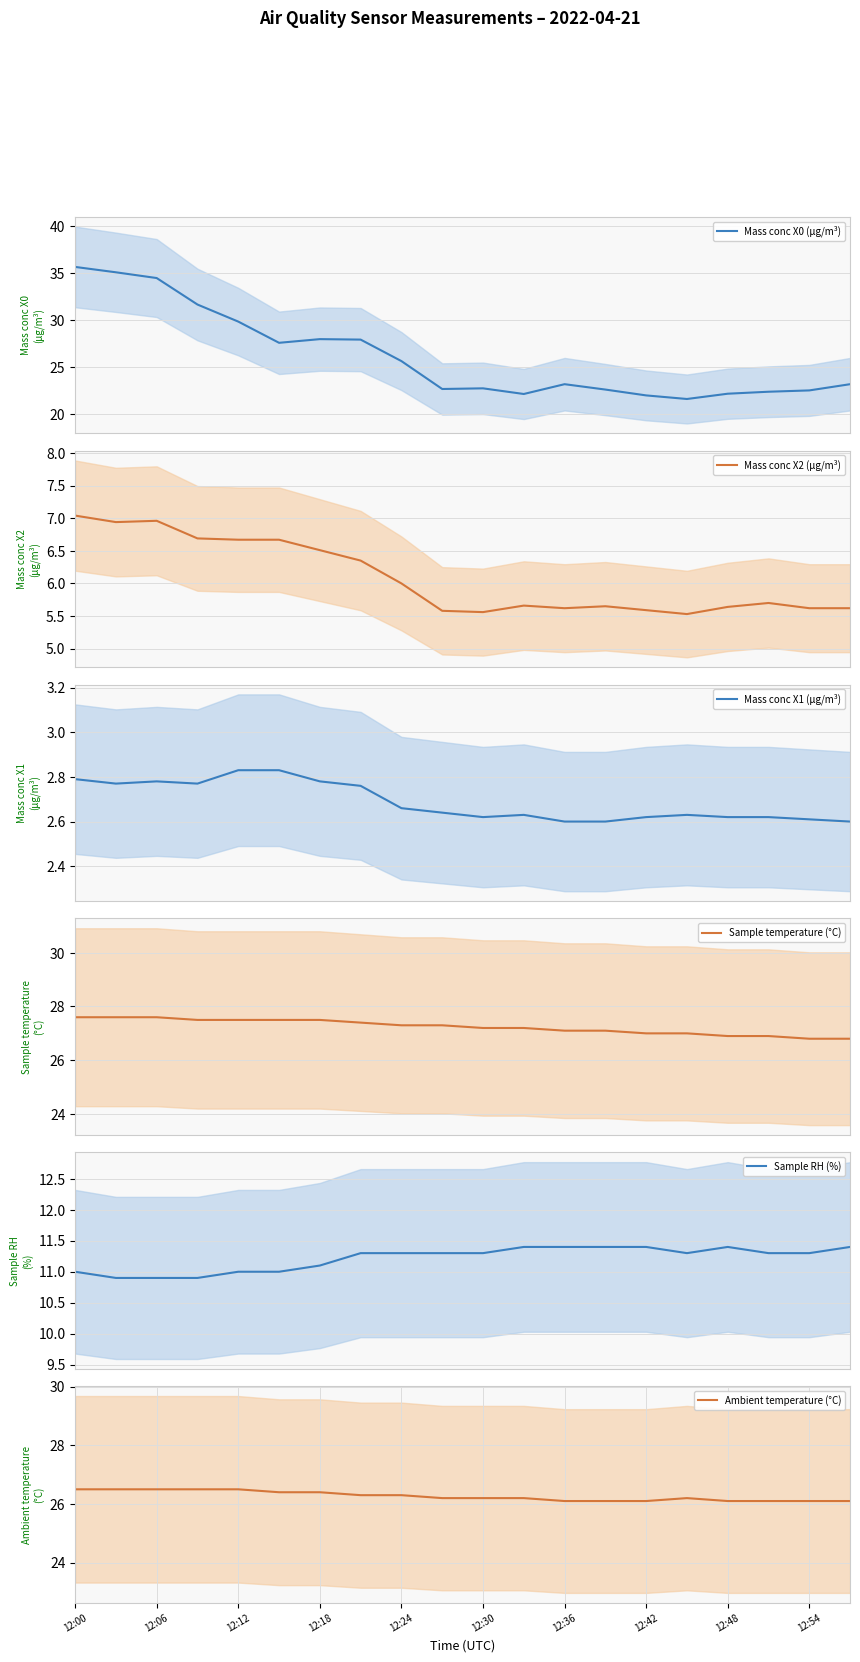

What is the value of the Ambient temperature (°C) (mean) point at the 10th from the left?

26.2